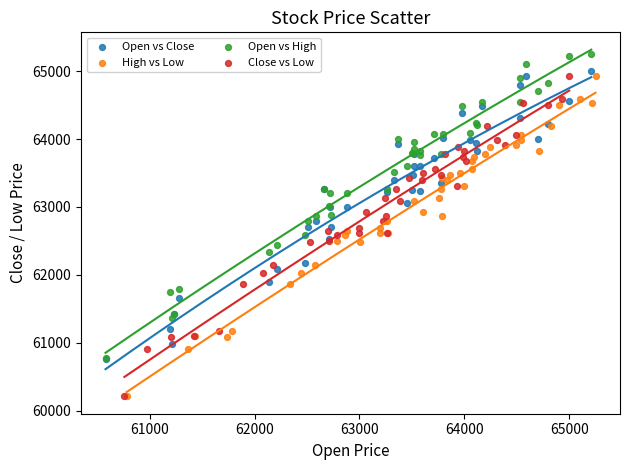

Which series reaches the maximum Y coordinate?

Open vs High